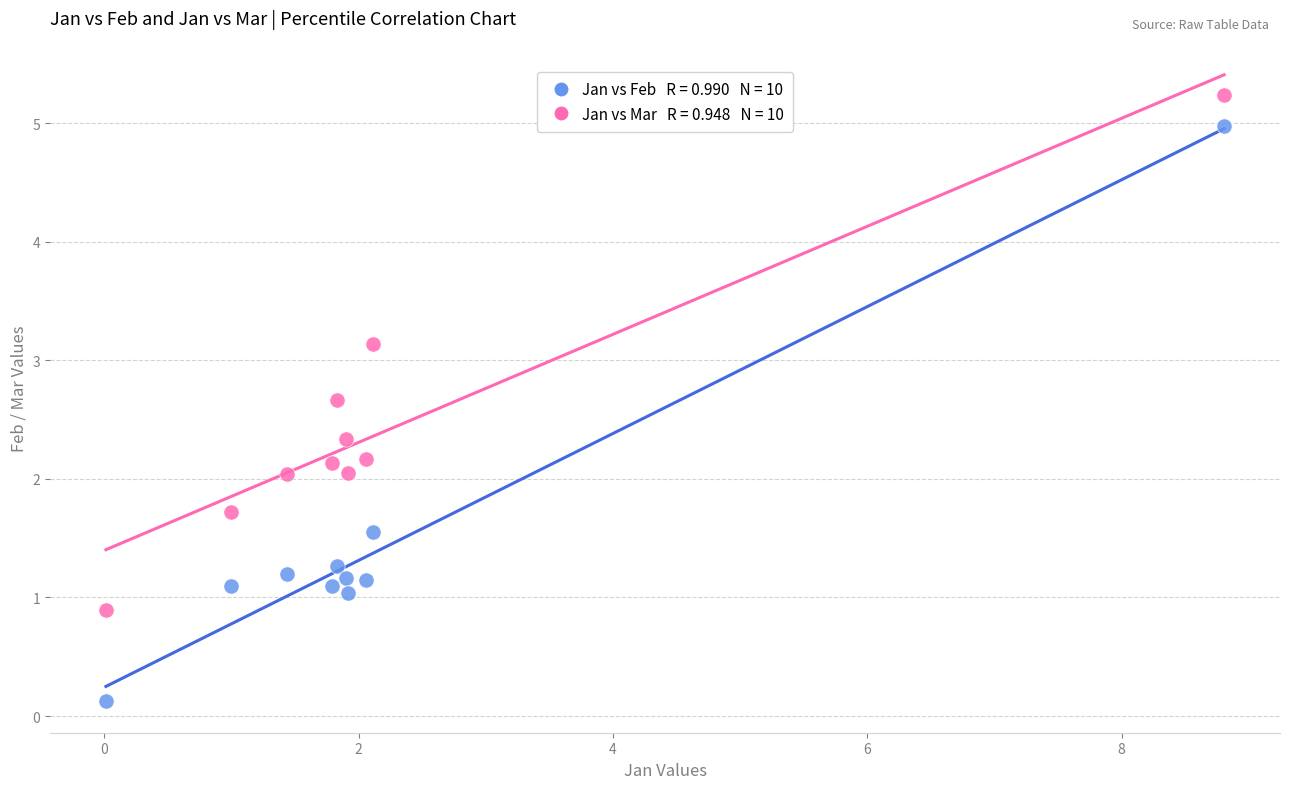

Across all data points, what is the range of X values (max minus min)?

8.8